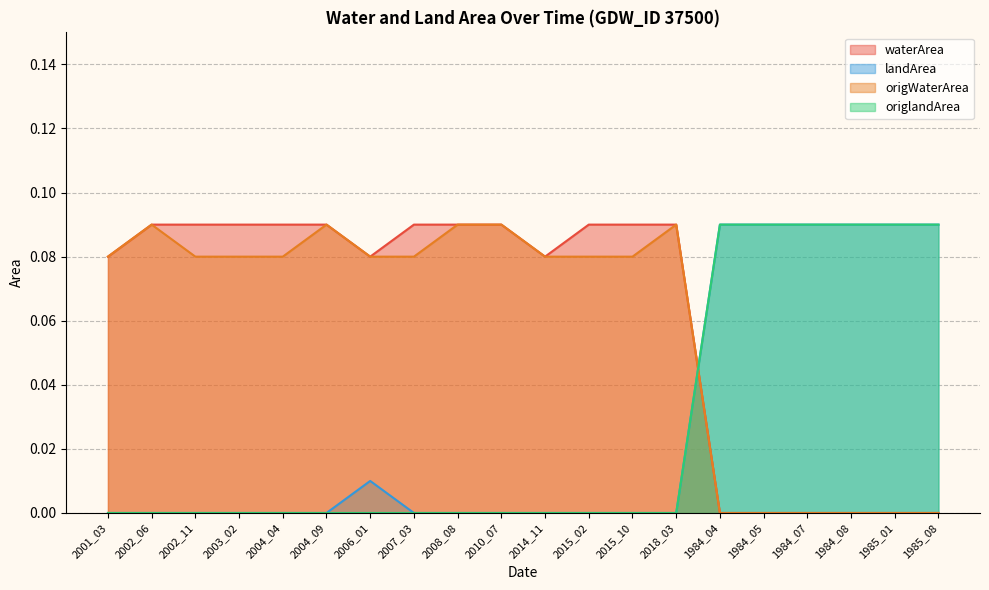

Does the chart display data point markers on the line(s)?

No